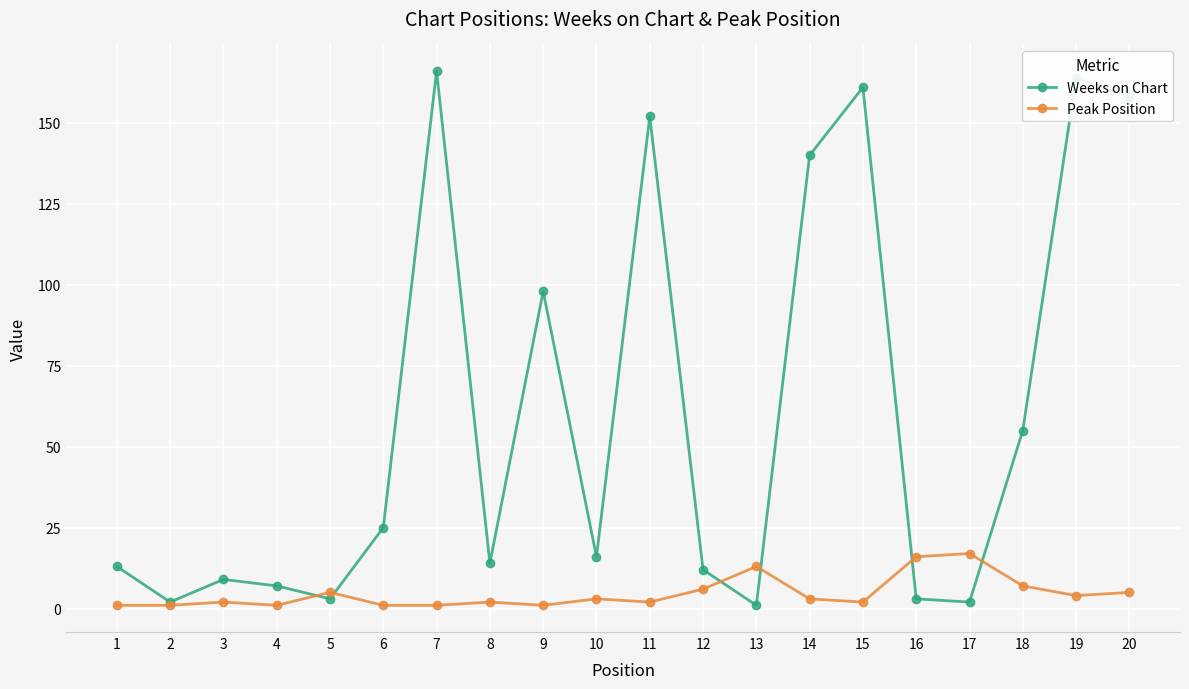

Which series changed the most between 5 and 13?

Peak Position